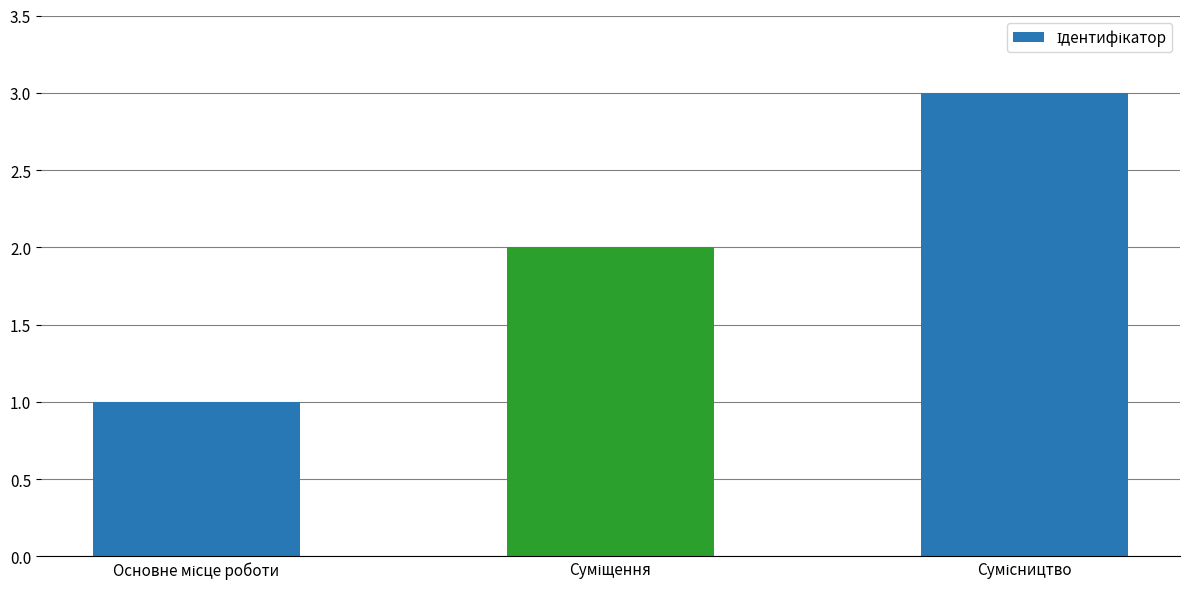

What is the sum of all values?

6